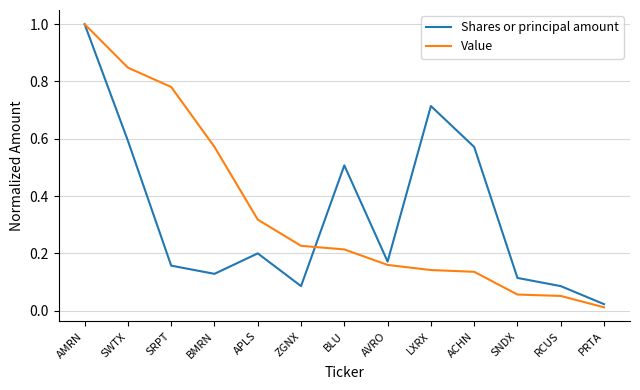

Which series has the widest spread of values?

Value